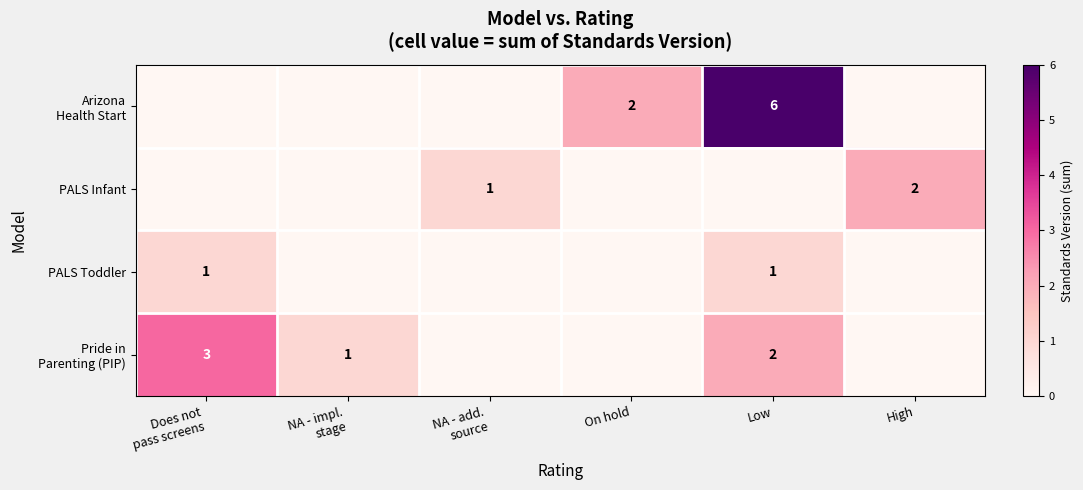

Is it true that PALS Toddler equals 1 at Low?

True